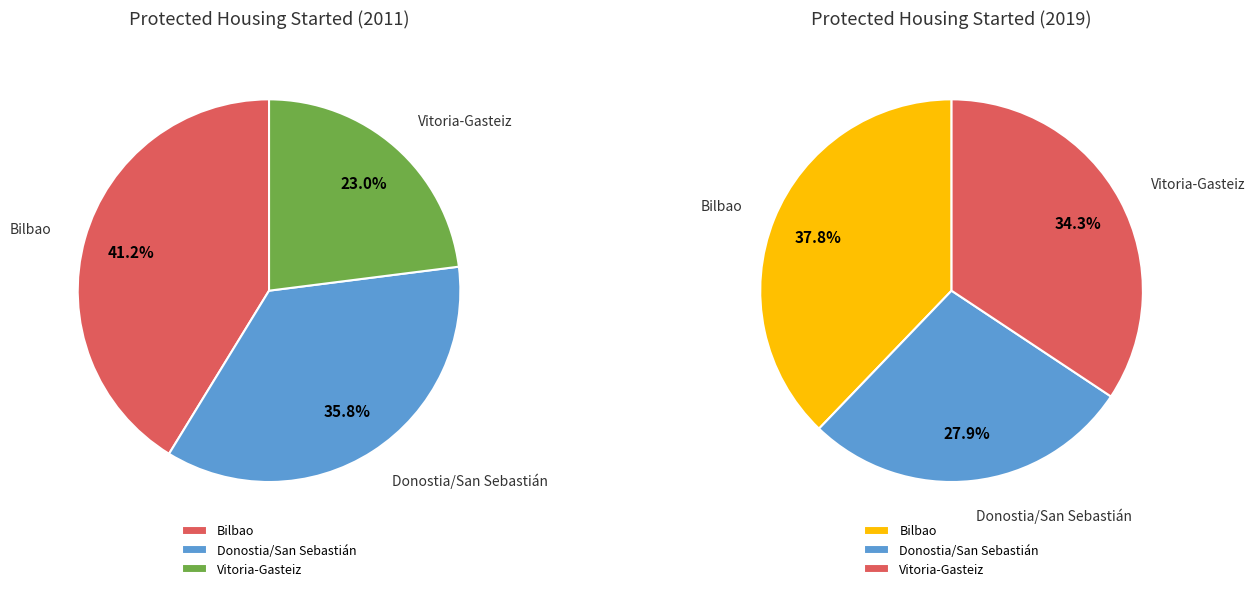

To the nearest percent, what portion does Bilbao represent?

41%